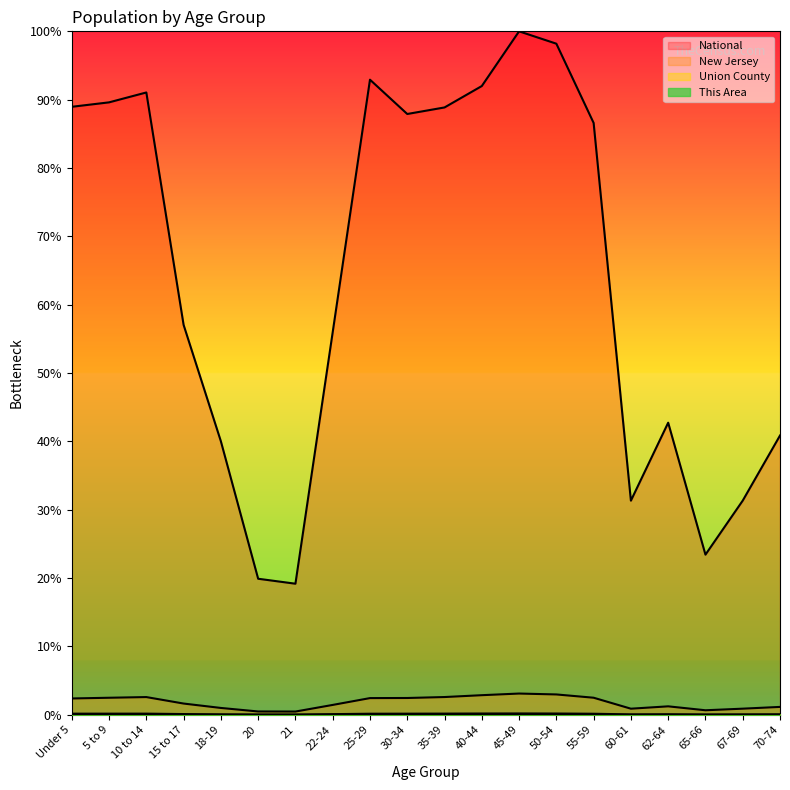

Where is the first local maximum for Union County?

10 to 14